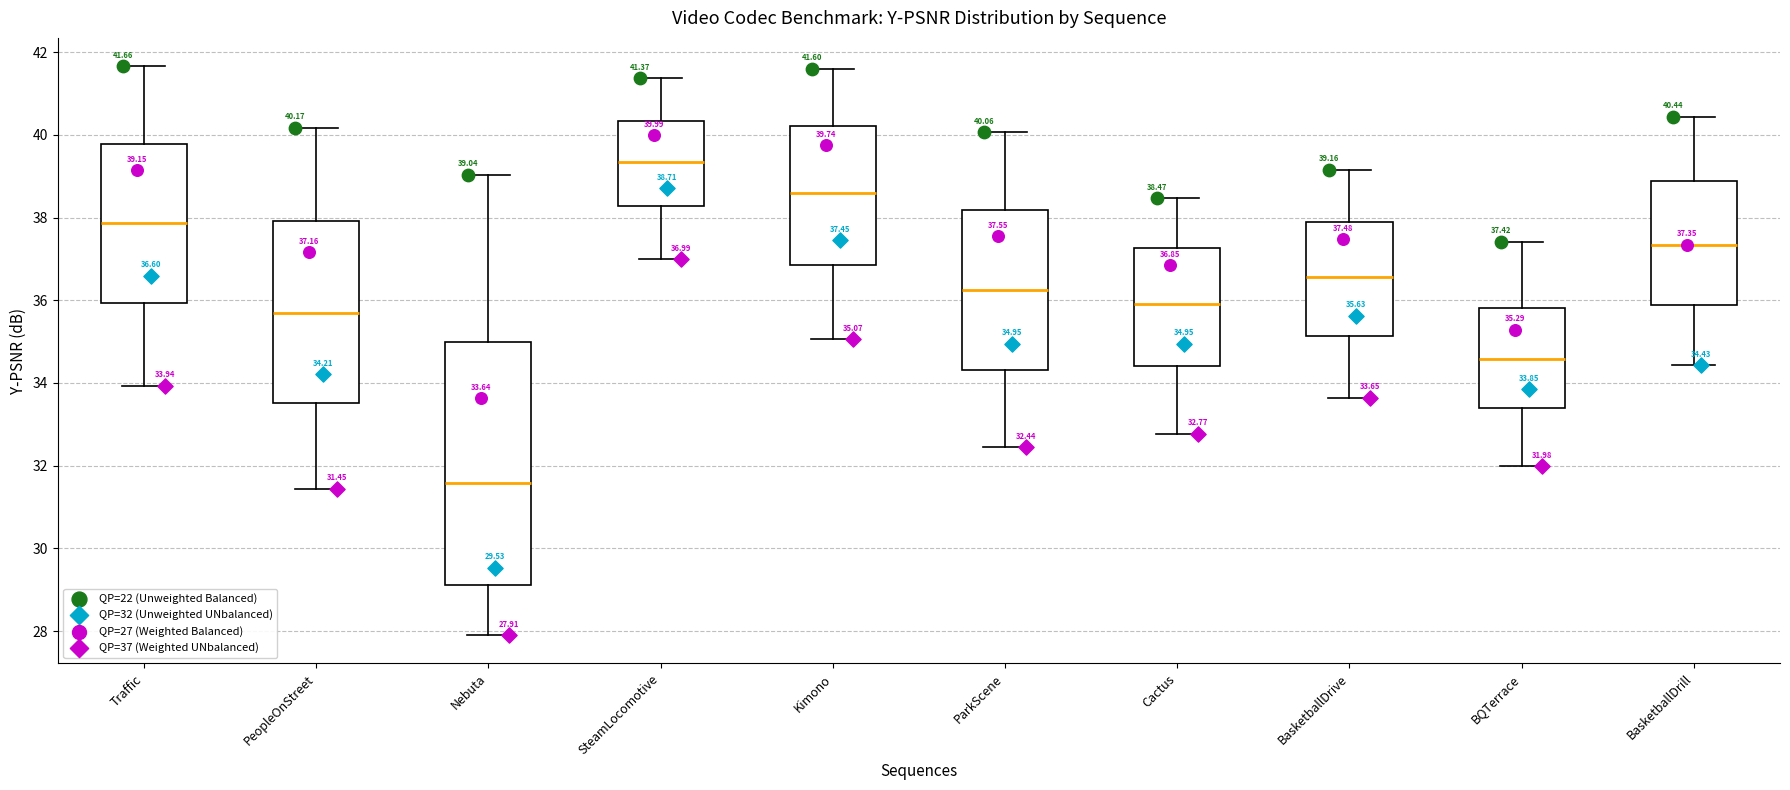

Which box's median line is the highest?

SteamLocomotive